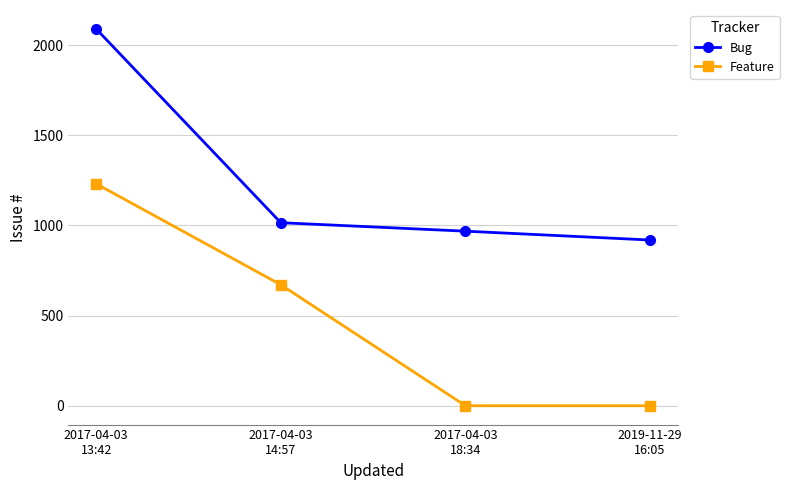

Between 2017-04-03
18:34 and 2019-11-29
16:05, which series saw the biggest shift?

Bug